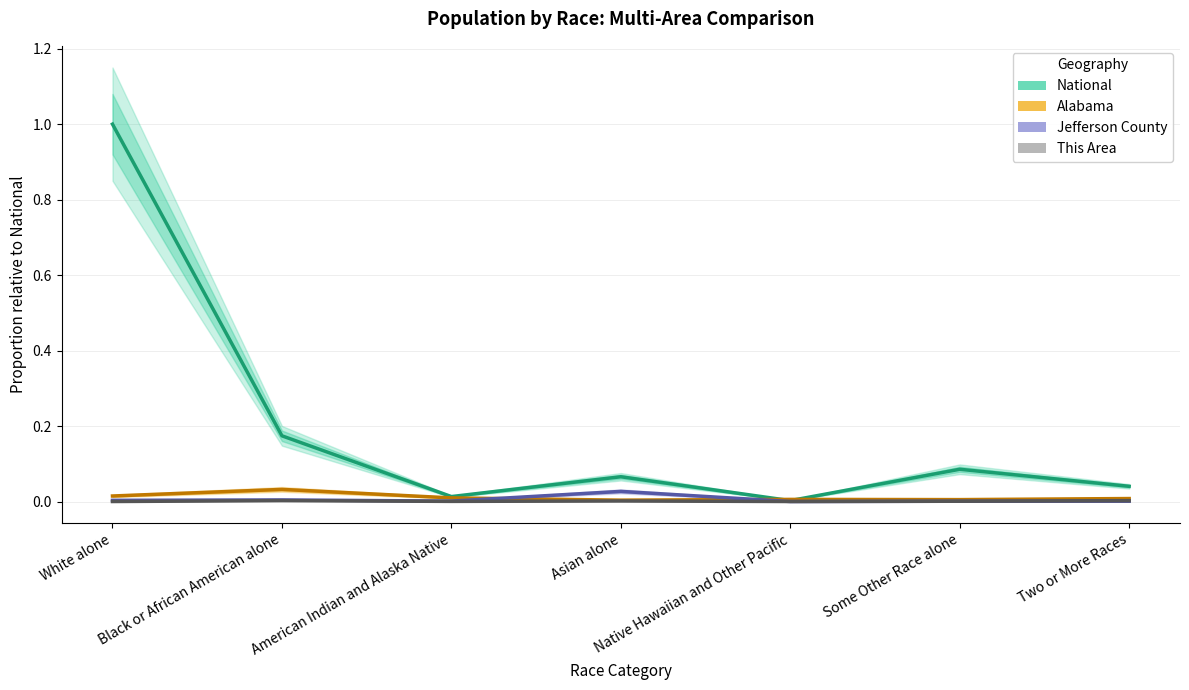

Does the chart display data point markers on the line(s)?

No